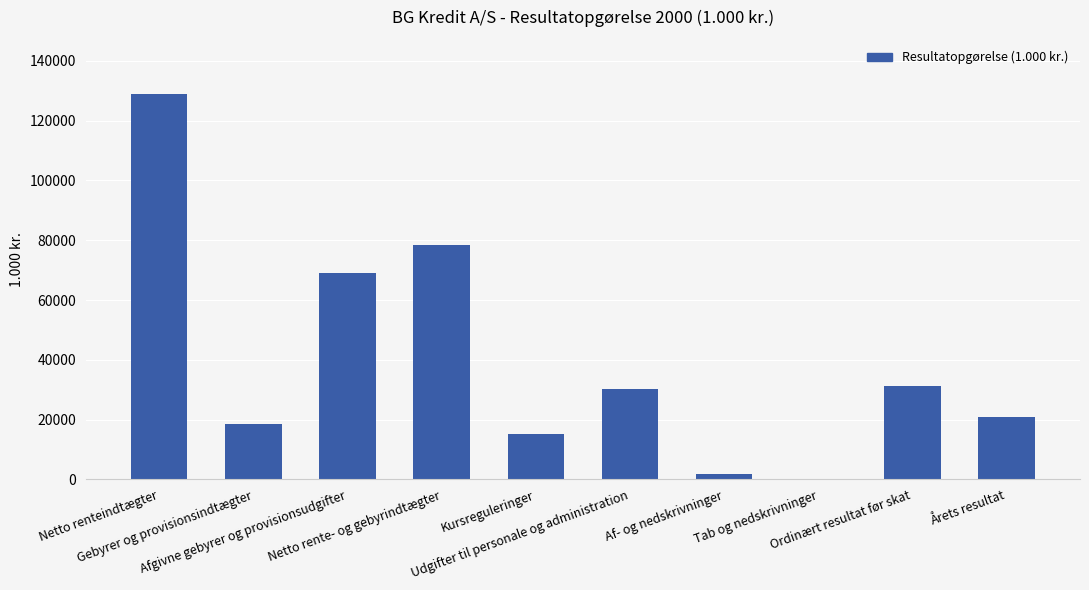

What is the maximum value shown in the chart?

129031